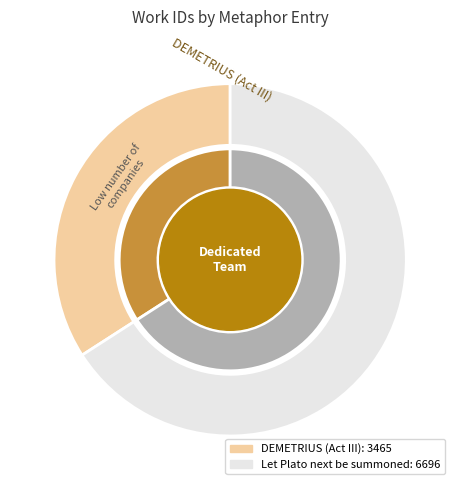

Which has a higher value, DEMETRIUS (Act III) or Let Plato next be summoned?

Let Plato next be summoned